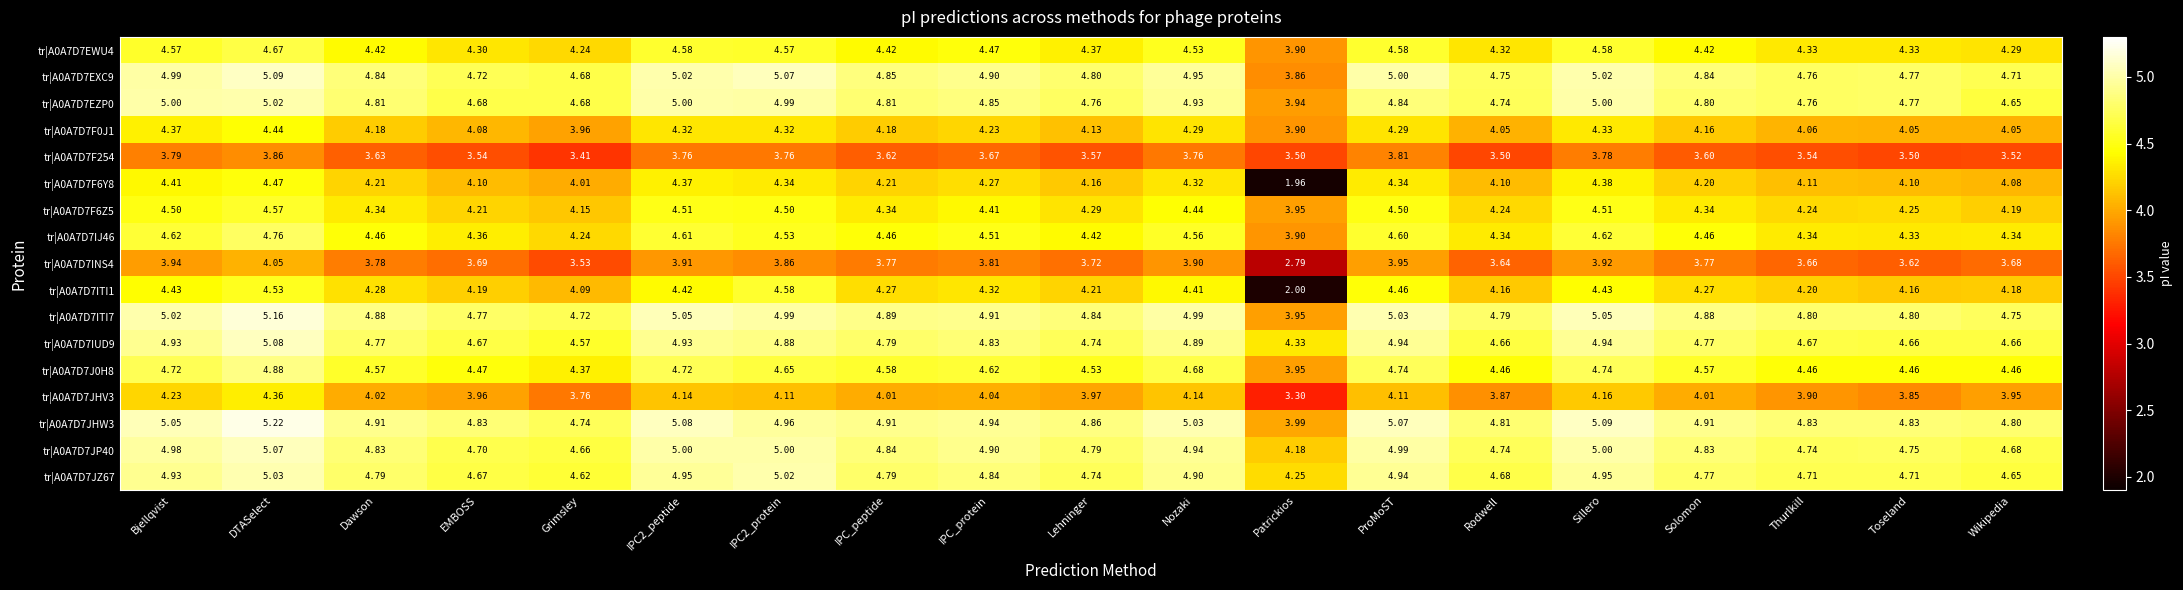

How many data points in tr|A0A7D7J0H8 are above 4?

18